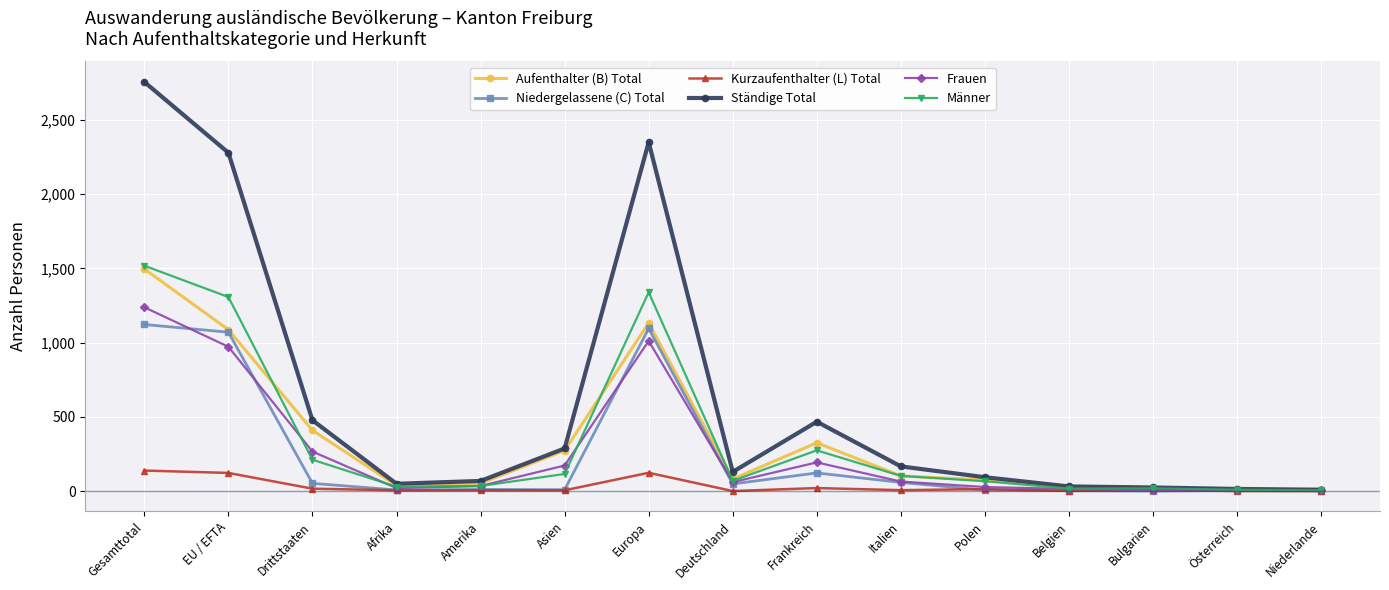

At which category does Aufenthalter (B) Total reach its first local peak?

Europa